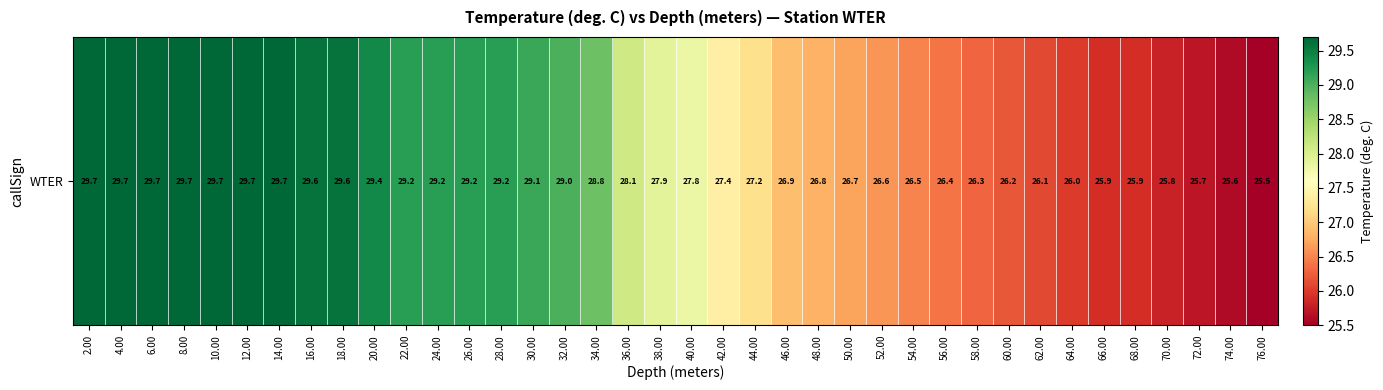

Where is the data nearest to the value 27?

46.00